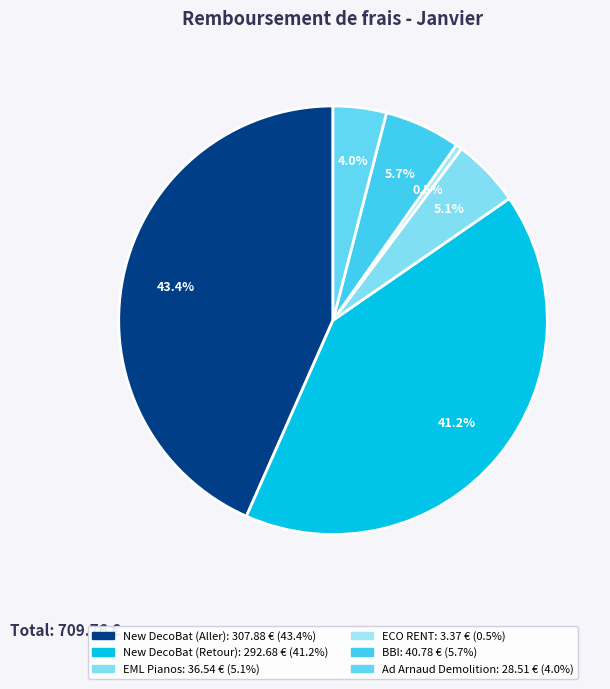

Combined, do New DecoBat (Aller) and BBI account for over 50%?

No